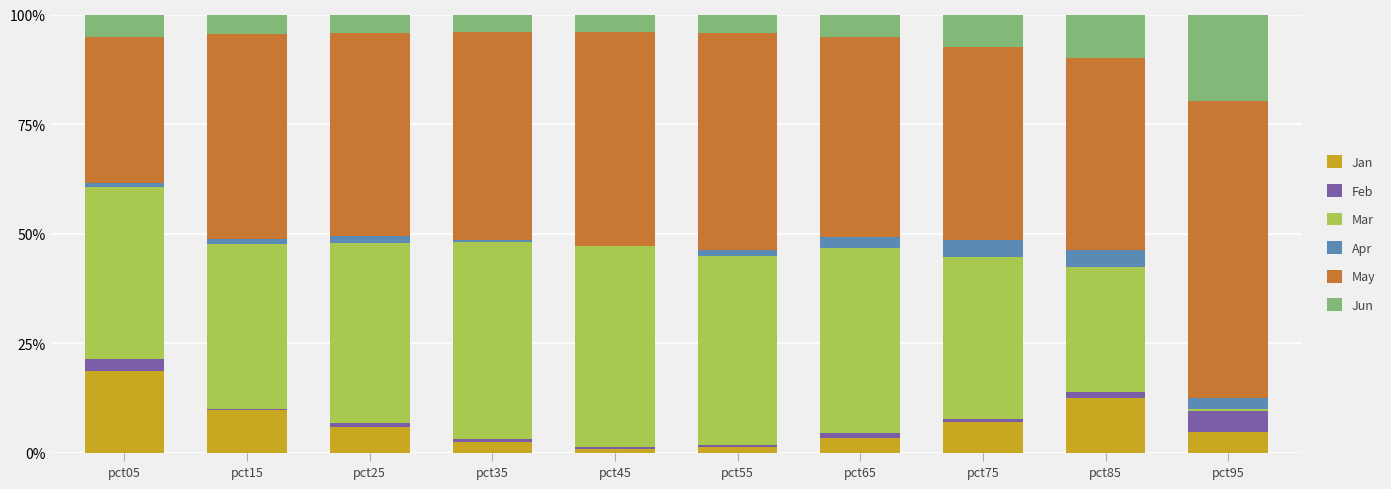

What is the total value across all series at pct75?

100.0